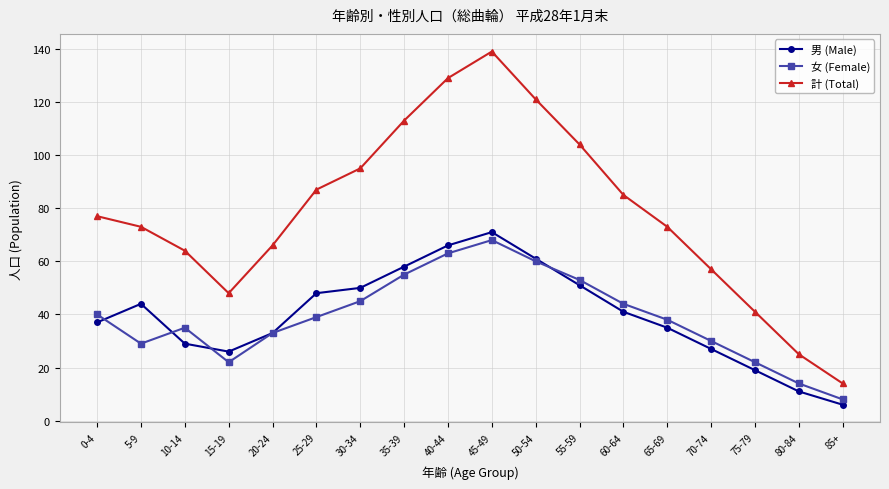

What is the label of the 9th point from the right?

45-49